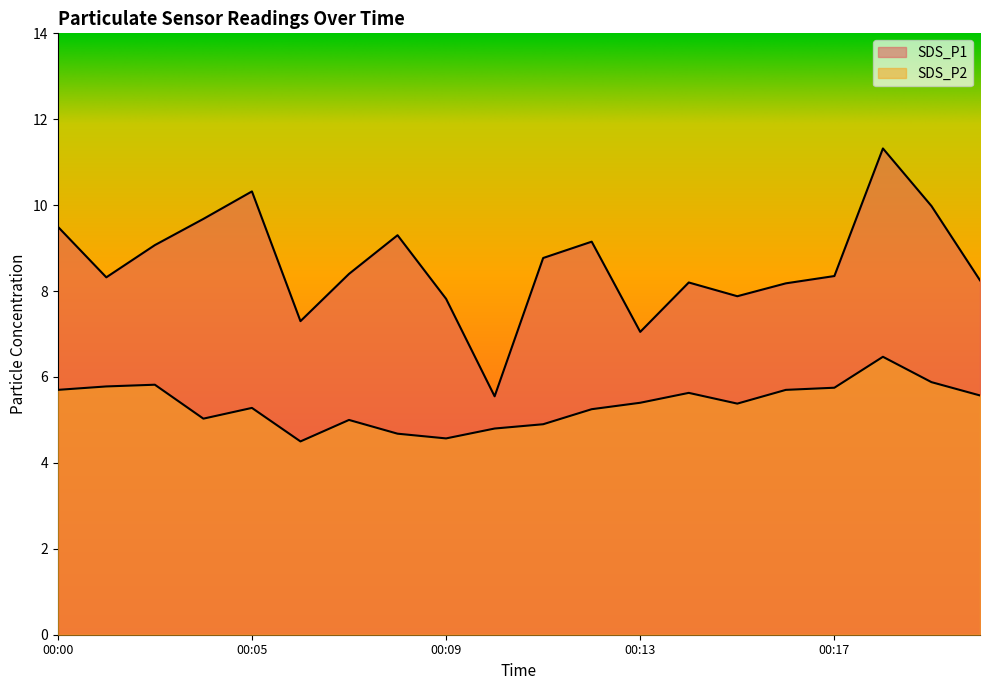

What is the total value across all series at 00:00?

15.2